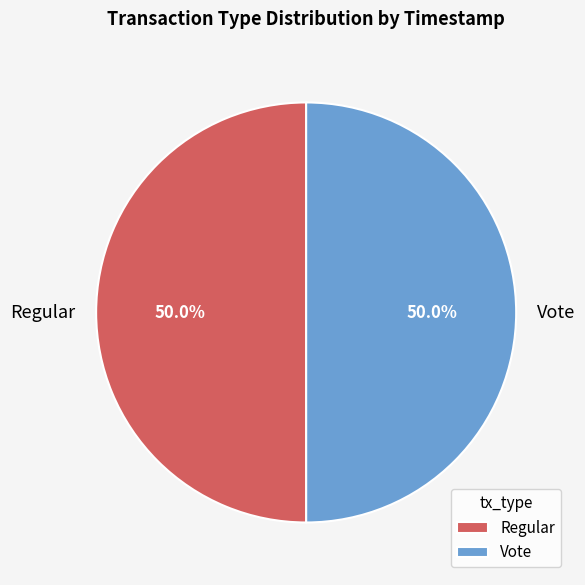

How many segments does this pie chart have?

2